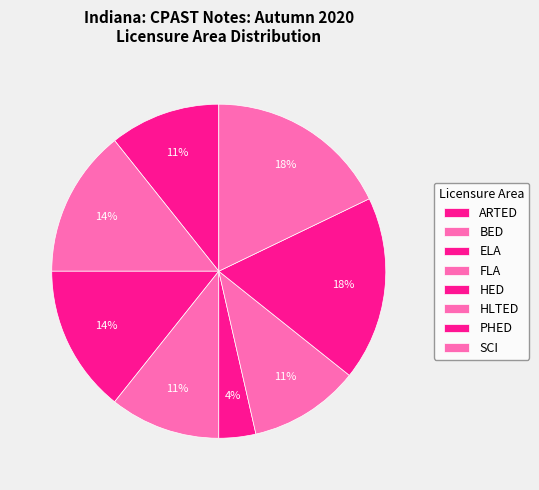

How many segments does this pie chart have?

8